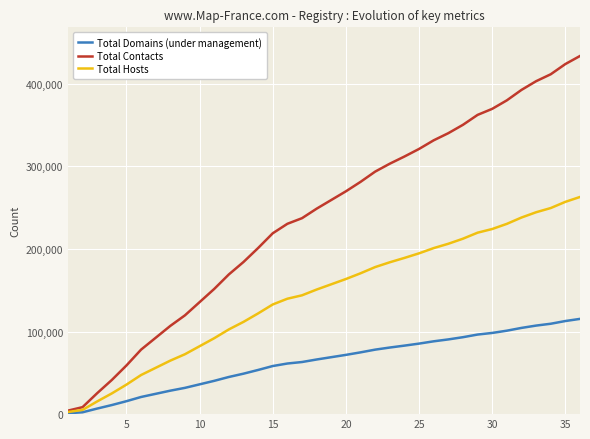

Rank the series by their maximum value, from lowest to highest.

Total Domains (under management), Total Hosts, Total Contacts